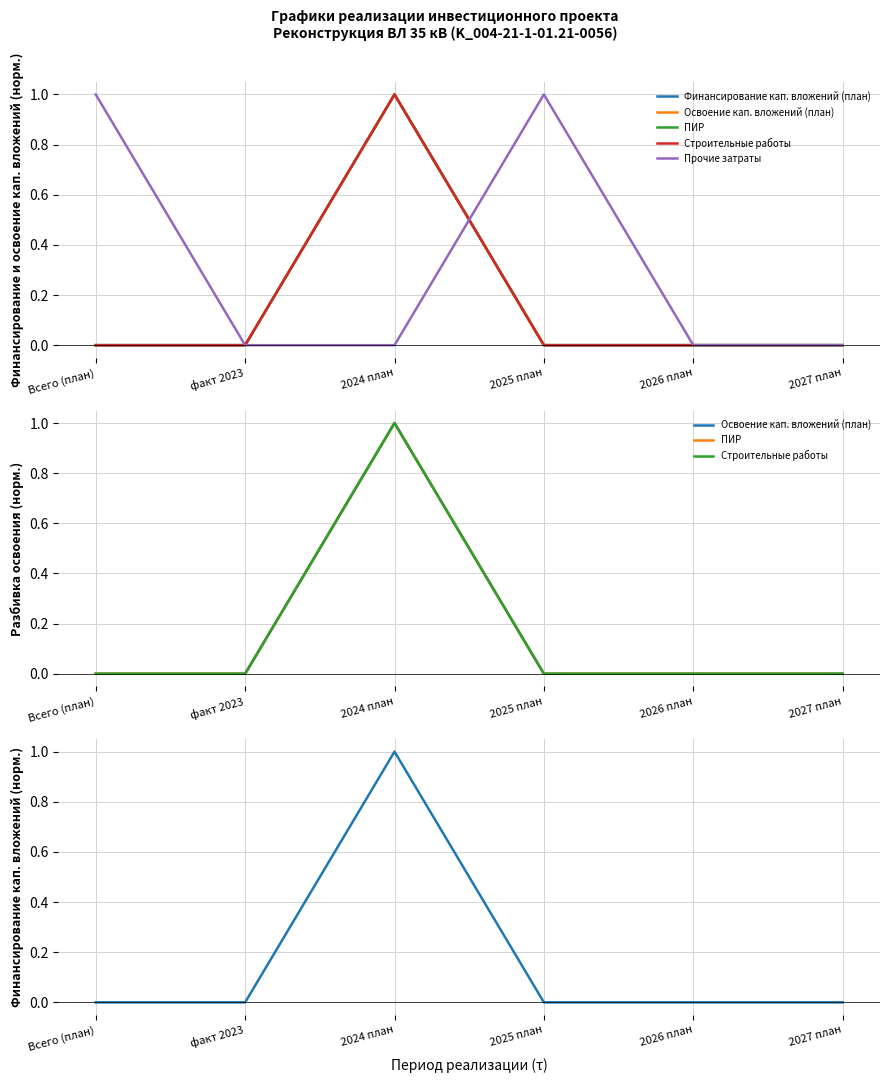

At which category does ПИР reach its first local valley?

факт 2023